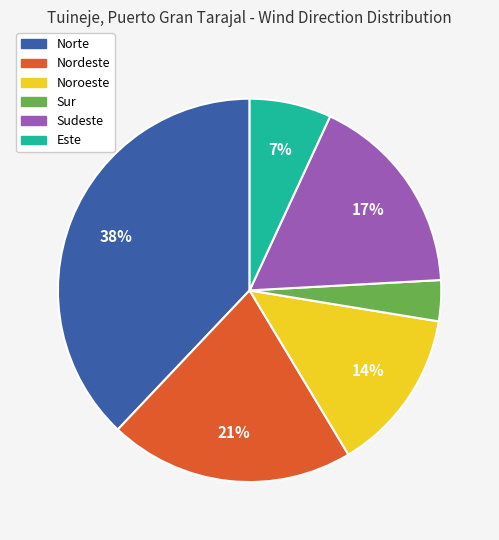

To the nearest percent, what is the average slice percentage?

17%